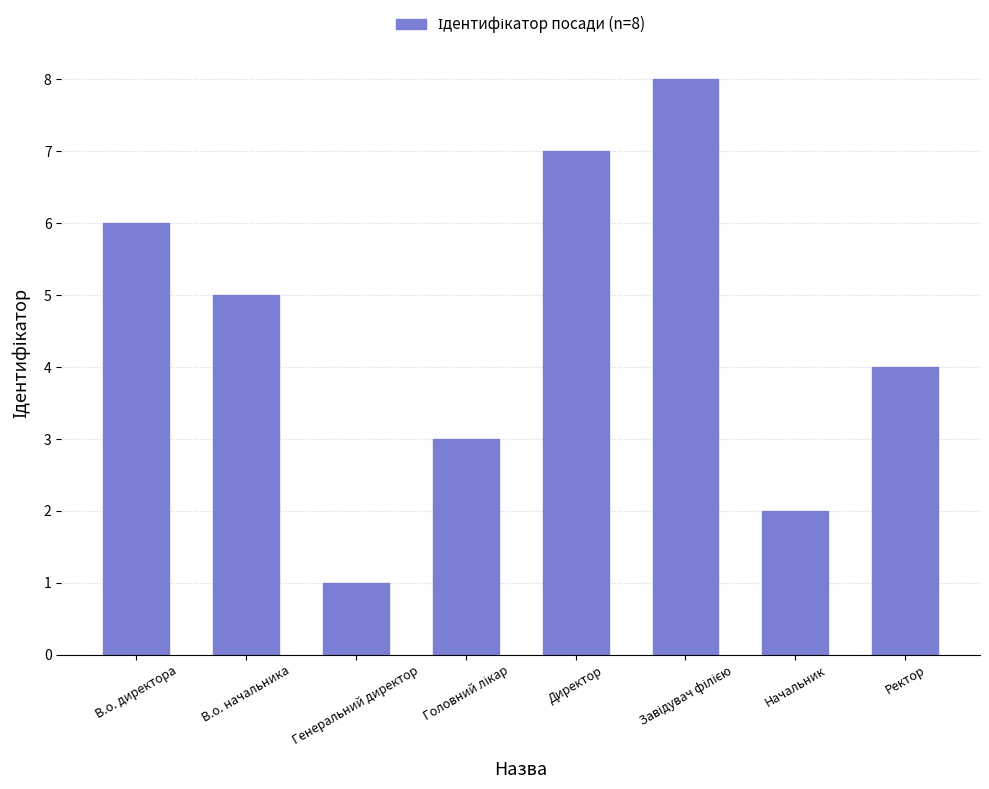

What is the maximum value shown in the chart?

8